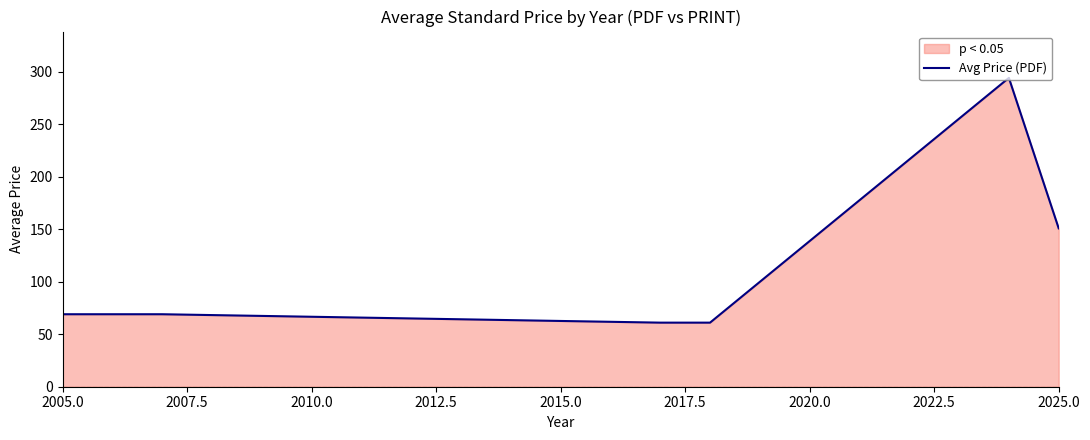

At which label is the value closest to 177?

2025.0